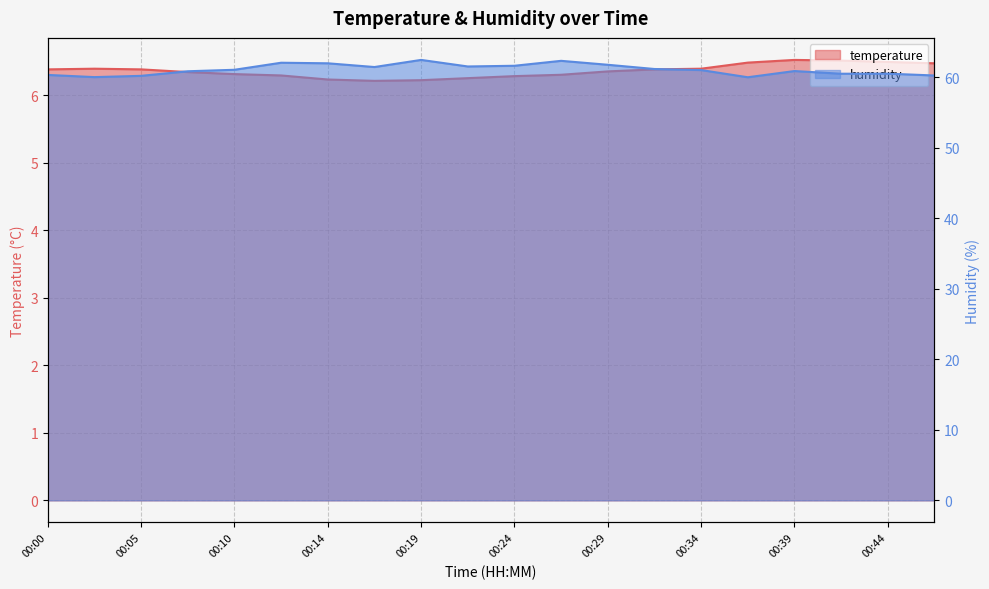

Reading left to right, extract all data points from this chart.

temperature: 00:00=6.4	00:02=6.4	00:05=6.4	00:07=6.3	00:10=6.3	00:12=6.3	00:14=6.2	00:17=6.2	00:19=6.2	00:22=6.2	00:24=6.3	00:27=6.3	00:29=6.3	00:32=6.4	00:34=6.4	00:36=6.5	00:39=6.5	00:41=6.5	00:44=6.5	00:46=6.5
humidity: 00:00=60.4	00:02=60.0	00:05=60.2	00:07=60.9	00:10=61.1	00:12=62.1	00:14=62.0	00:17=61.5	00:19=62.5	00:22=61.6	00:24=61.7	00:27=62.4	00:29=61.8	00:32=61.2	00:34=61.0	00:36=60.0	00:39=60.9	00:41=60.5	00:44=60.5	00:46=60.3